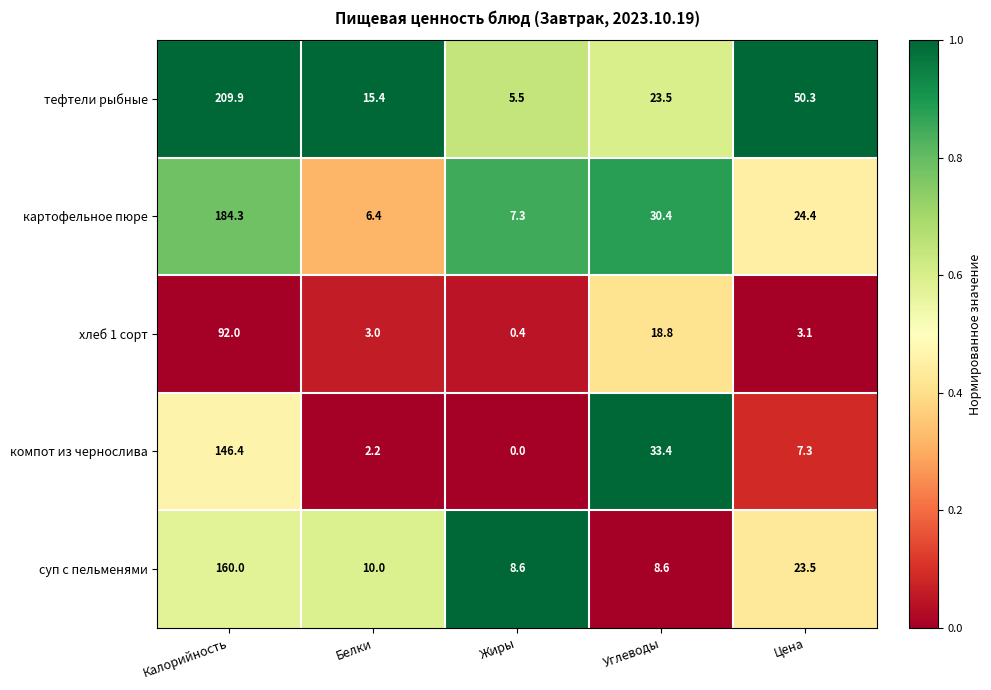

What is the difference between the second highest and second lowest values in the картофельное пюре series?

23.1